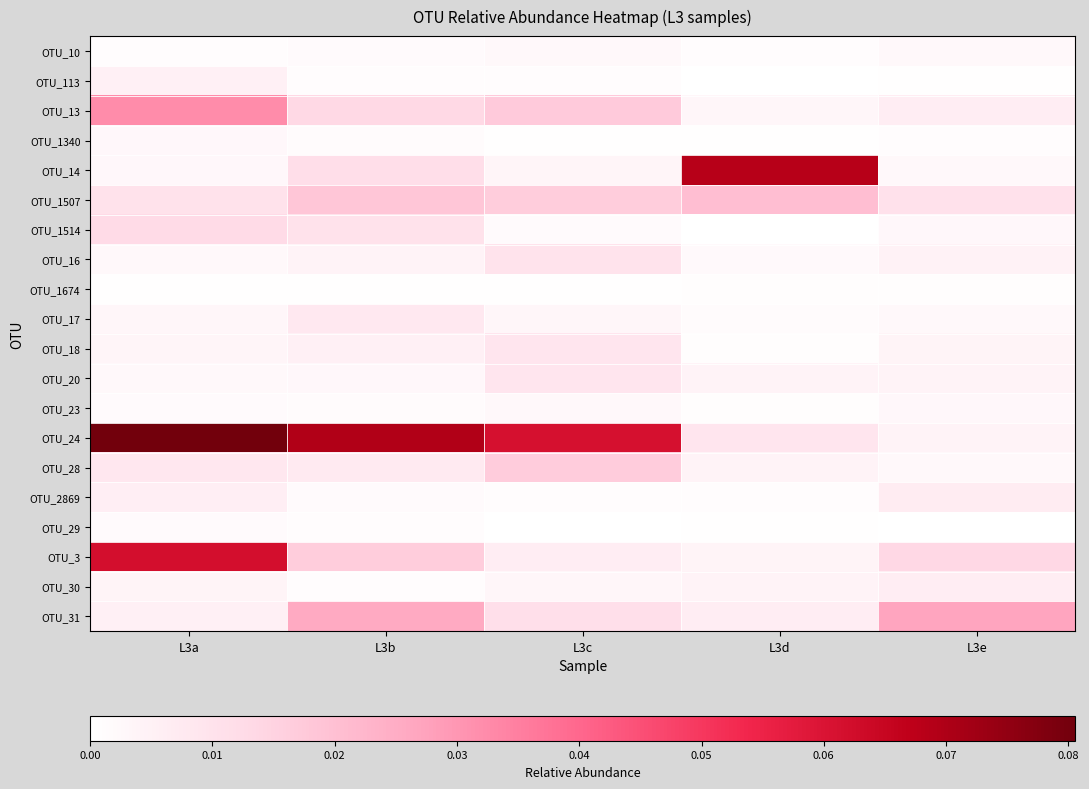

Which series has the largest total across all categories?

OTU_24